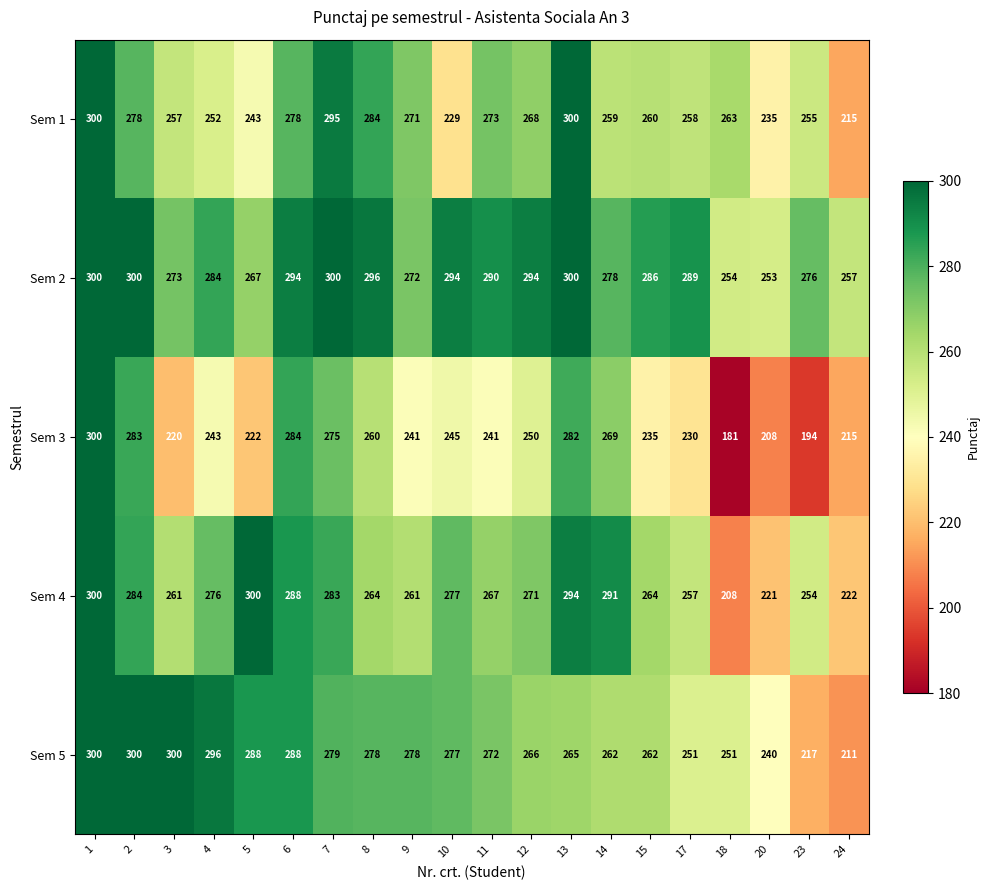

The Sem 5 series shows 262 at 14. True or false?

True